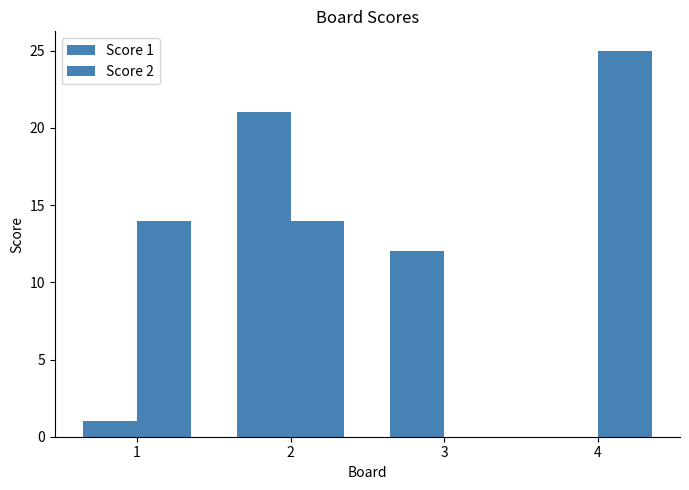

Are the bars grouped side by side (vs. stacked)?

Yes